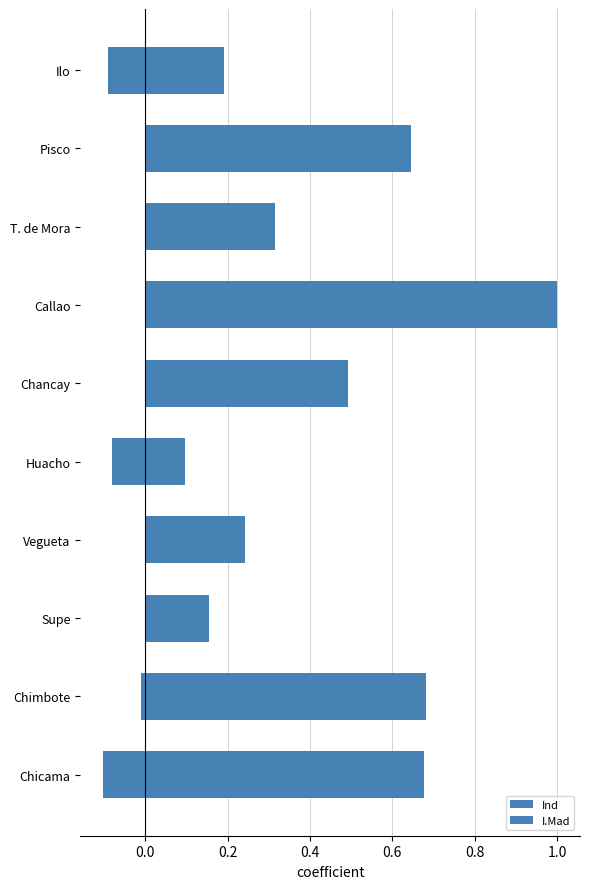

What is the minimum value shown in the chart?

-0.1